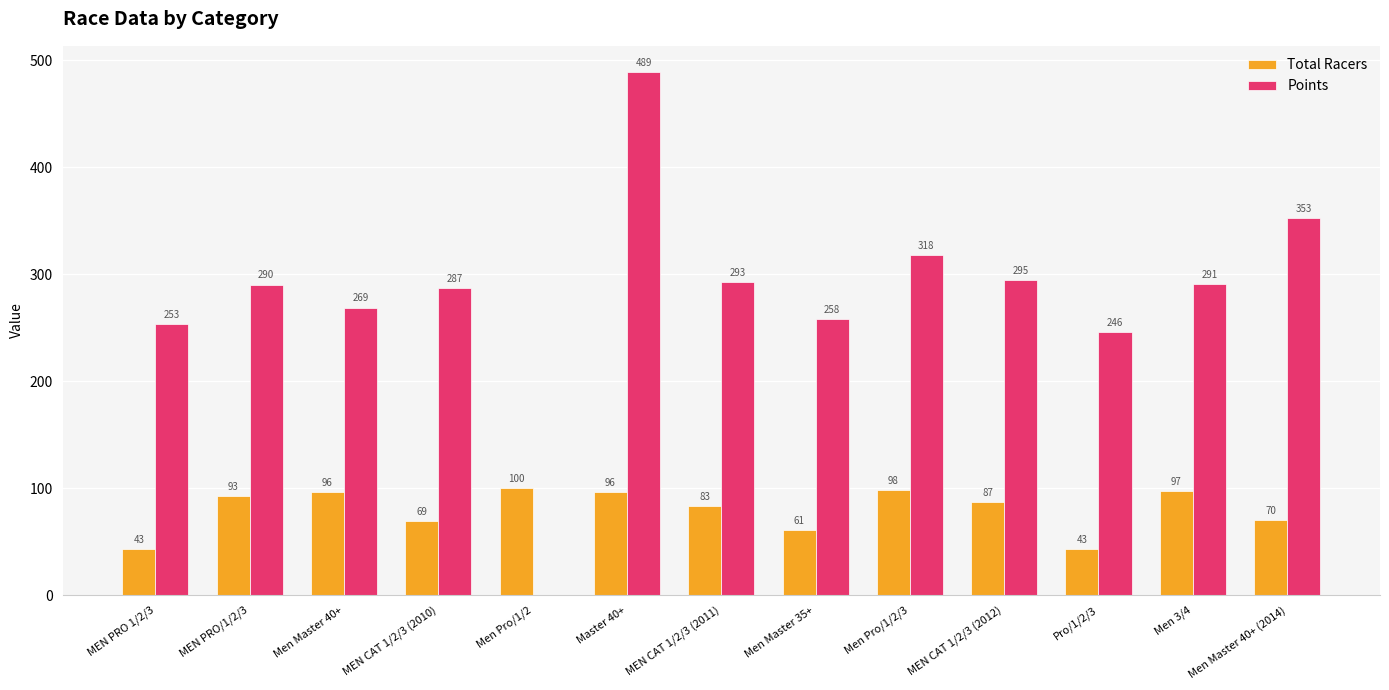

Does the chart contain stacked bars?

No